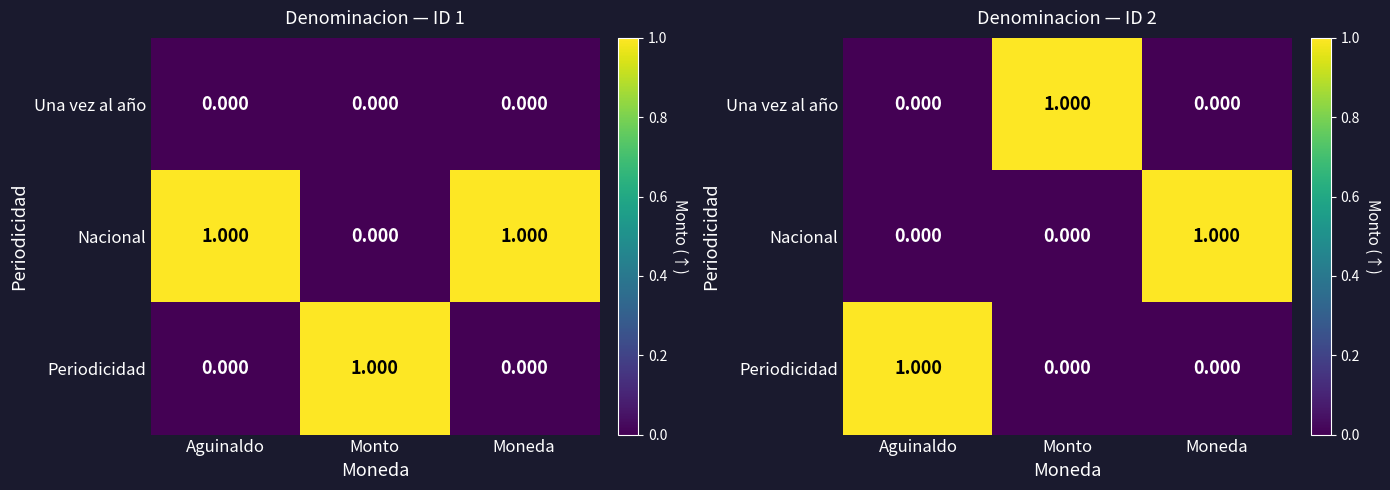

Which label corresponds to the largest value in the chart?

Monto